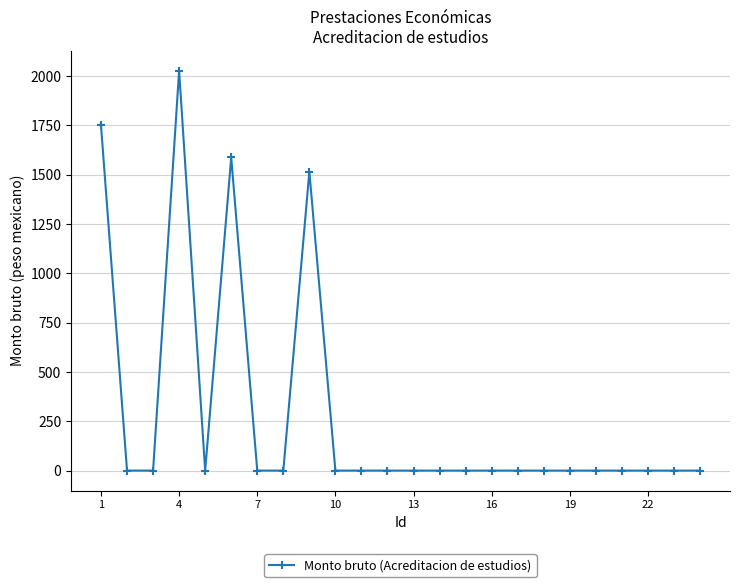

Reading left to right, transcribe all the data shown in this chart.

1749.9	0.0	0.0	2025.8	0.0	1587.3	0.0	0.0	1514.6	0.0	0.0	0.0	0.0	0.0	0.0	0.0	0.0	0.0	0.0	0.0	0.0	0.0	0.0	0.0